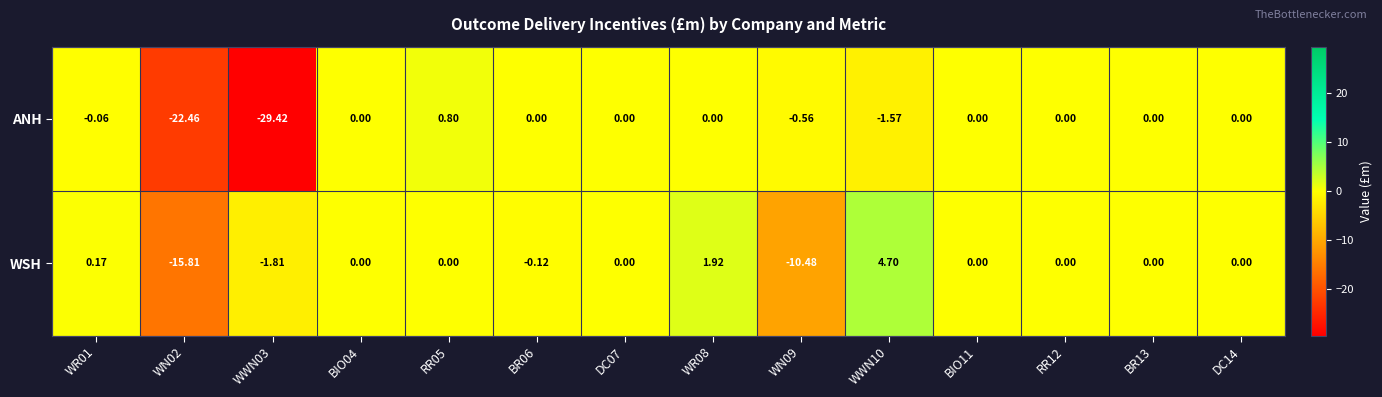

List the series in order of their peak value, highest first.

WSH, ANH